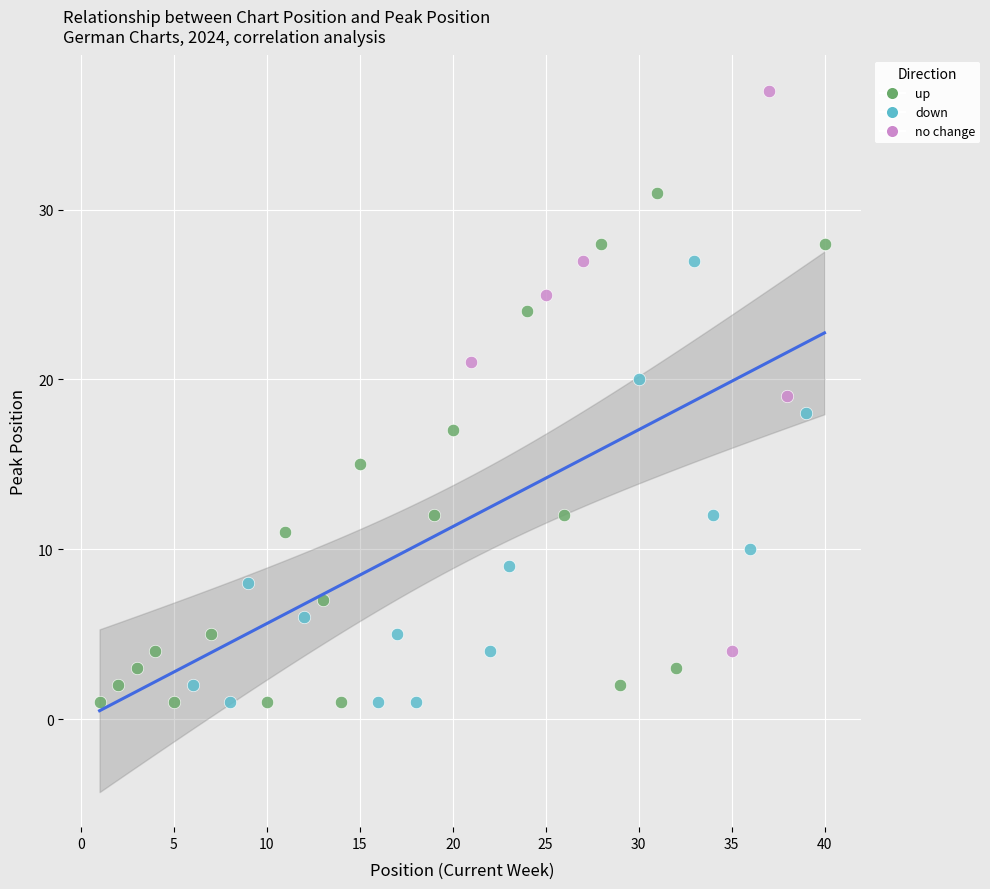

Which series has the widest spread of Y values?

no change